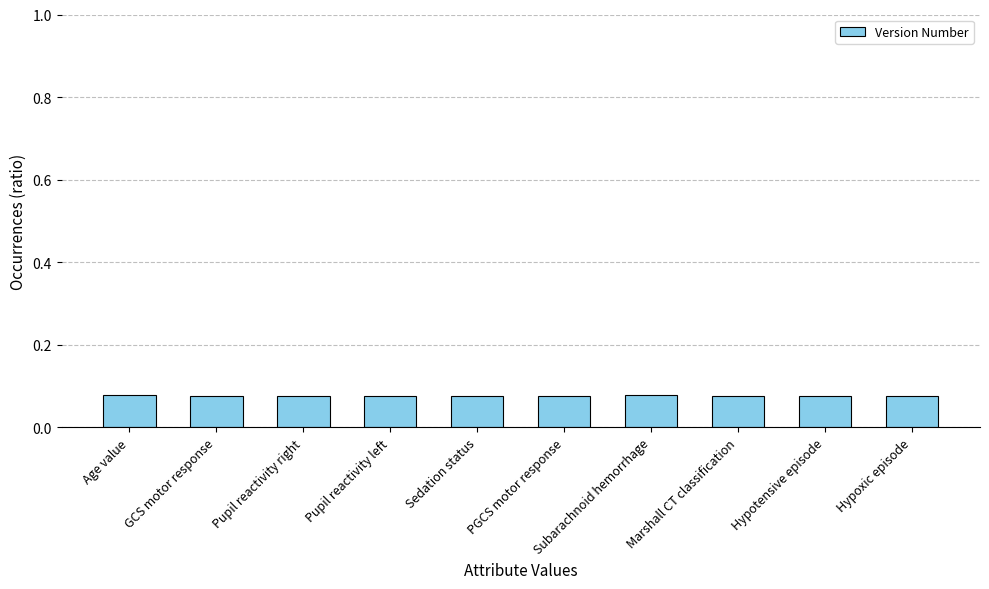

What is the label of the 7th bar from the left?

Subarachnoid hemorrhage